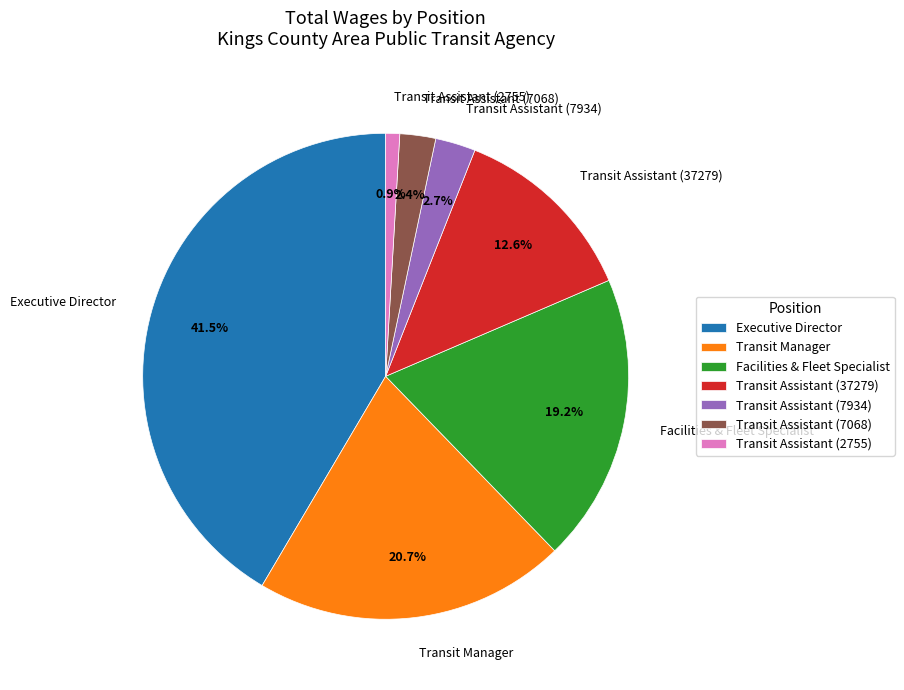

Is Transit Assistant (37279) the majority of the pie?

No